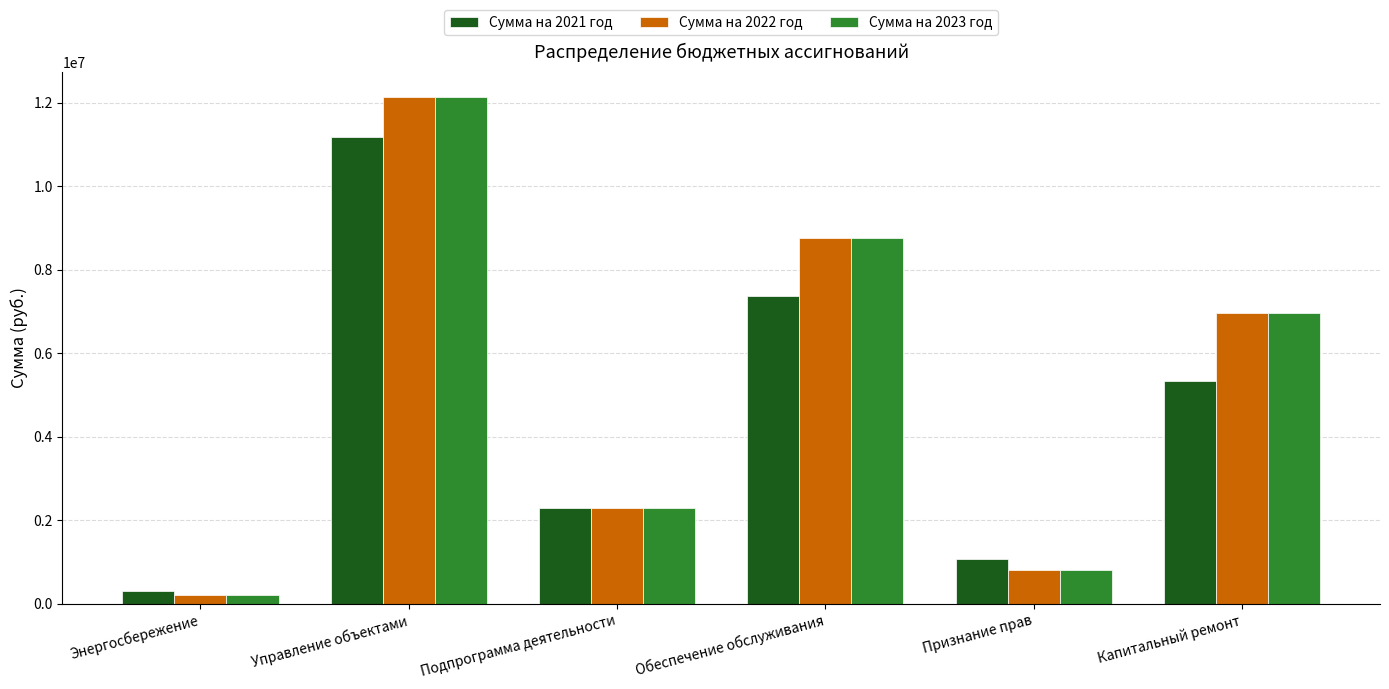

List the labels in order of Сумма на 2023 год value, largest first.

Управление объектами, Обеспечение обслуживания, Капитальный ремонт, Подпрограмма деятельности, Признание прав, Энергосбережение